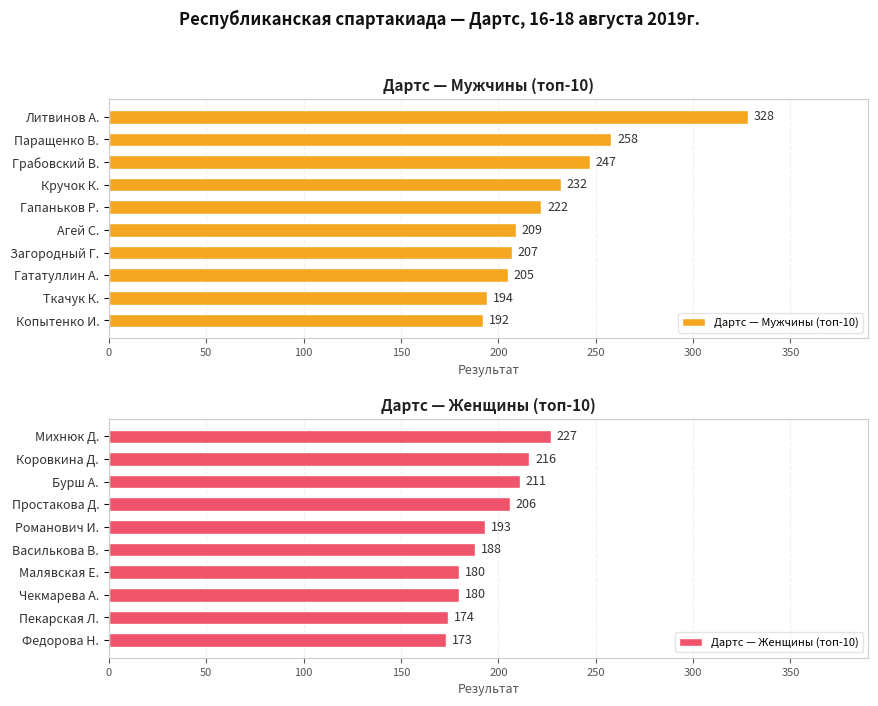

What is the value of the Дартс — Женщины (топ-10) bar at the 9th from the left?

174